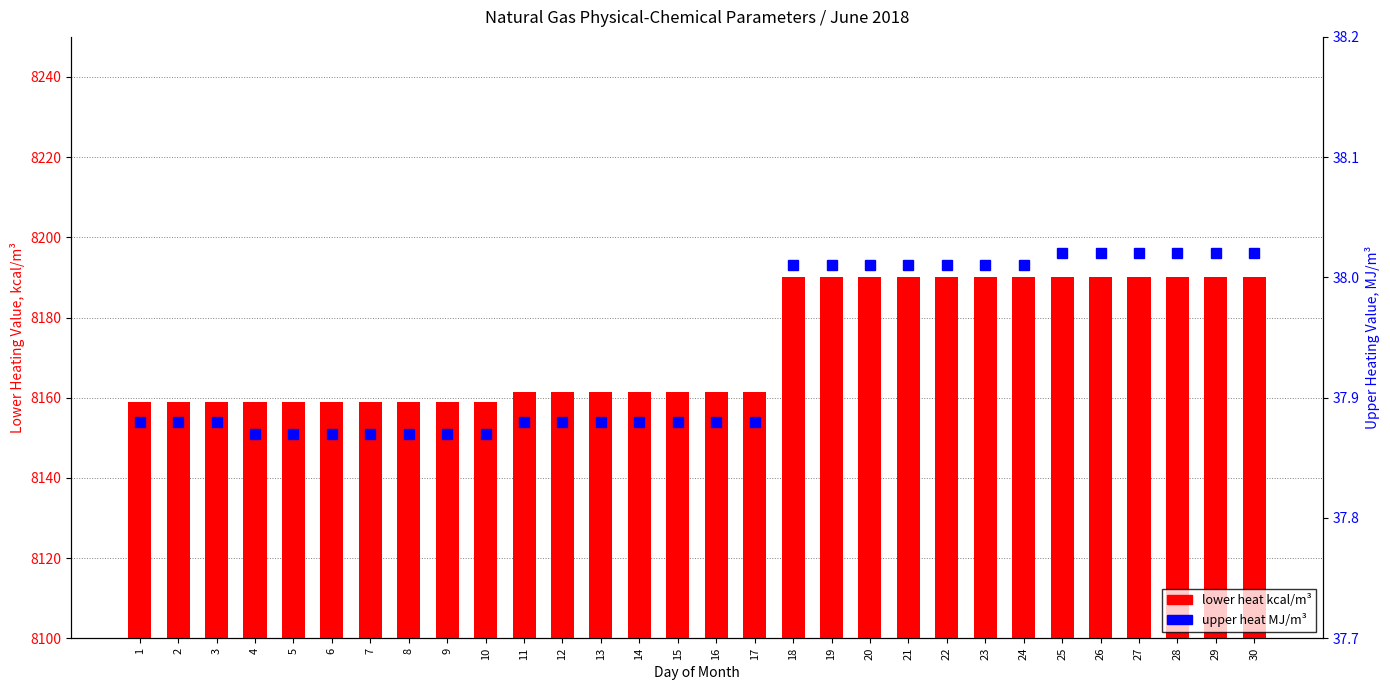

Reading left to right, list all the values displayed in this chart.

lower heat kcal/m³: 1=8159.0	2=8159.0	3=8159.0	4=8159.0	5=8159.0	6=8159.0	7=8159.0	8=8159.0	9=8159.0	10=8159.0	11=8161.4	12=8161.4	13=8161.4	14=8161.4	15=8161.4	16=8161.4	17=8161.4	18=8190.0	19=8190.0	20=8190.0	21=8190.0	22=8190.0	23=8190.0	24=8190.0	25=8190.0	26=8190.0	27=8190.0	28=8190.0	29=8190.0	30=8190.0
upper heat MJ/m³: 1=37.9	2=37.9	3=37.9	4=37.9	5=37.9	6=37.9	7=37.9	8=37.9	9=37.9	10=37.9	11=37.9	12=37.9	13=37.9	14=37.9	15=37.9	16=37.9	17=37.9	18=38.0	19=38.0	20=38.0	21=38.0	22=38.0	23=38.0	24=38.0	25=38.0	26=38.0	27=38.0	28=38.0	29=38.0	30=38.0